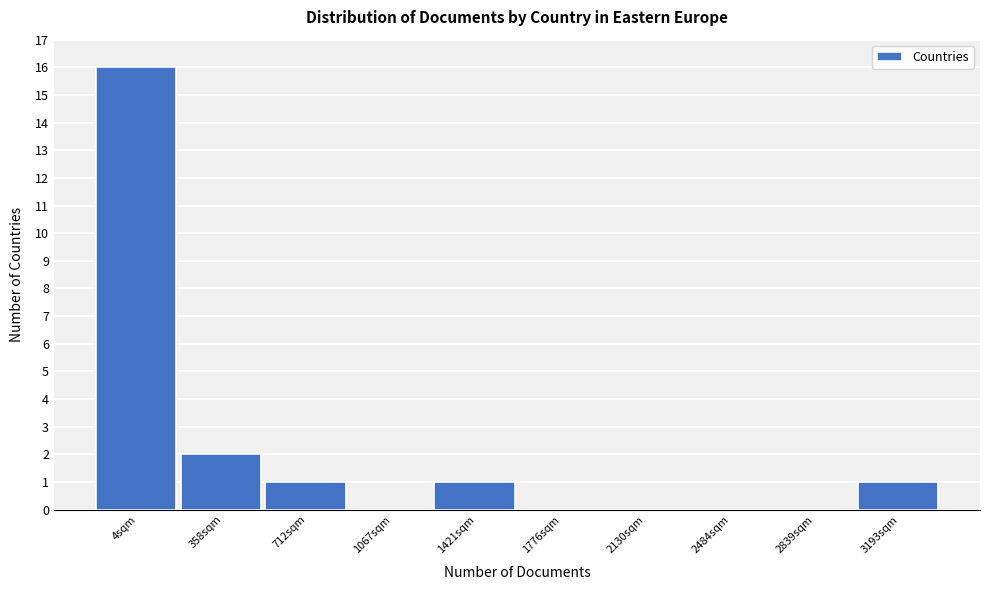

Reading left to right, what are all the values shown in this chart?

4sqm=16	358sqm=2	712sqm=1	1067sqm=0	1421sqm=1	1776sqm=0	2130sqm=0	2484sqm=0	2839sqm=0	3193sqm=1